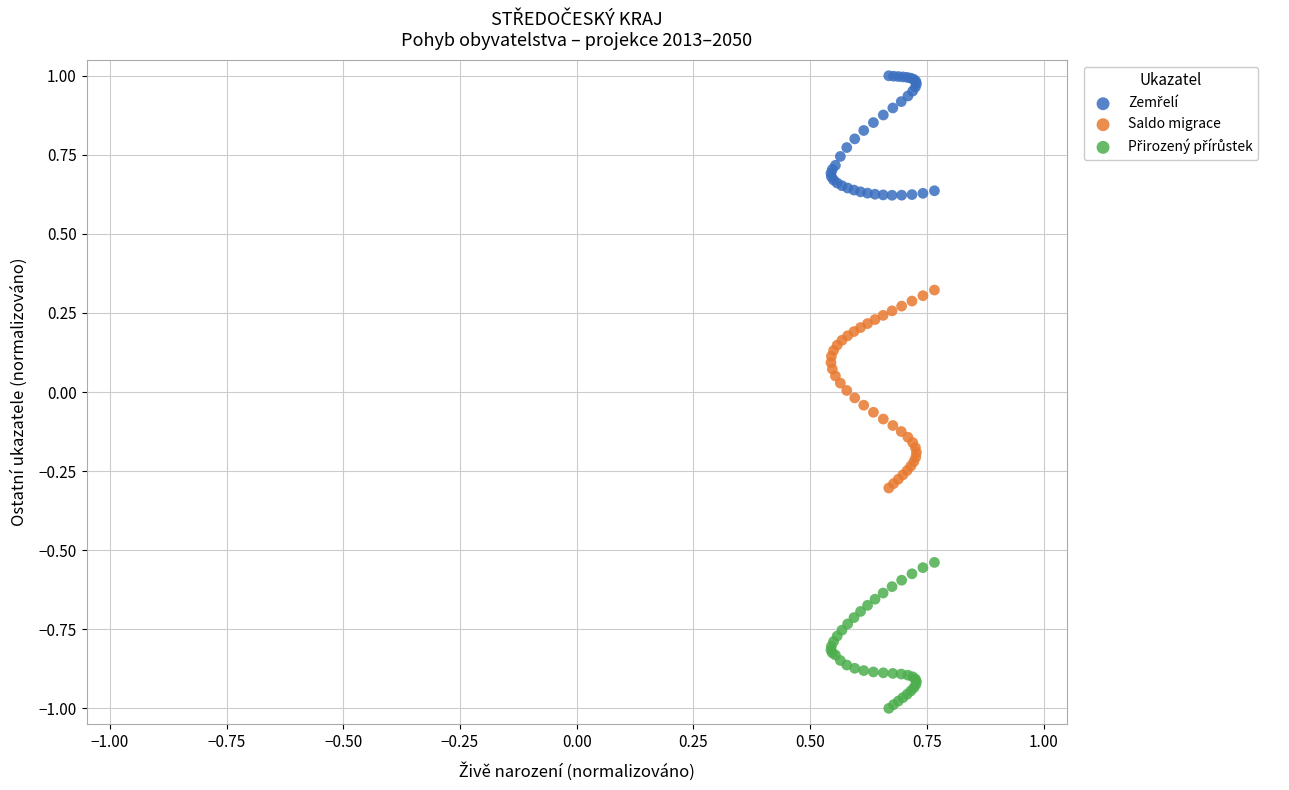

Which series has the widest spread of Y values?

Saldo migrace